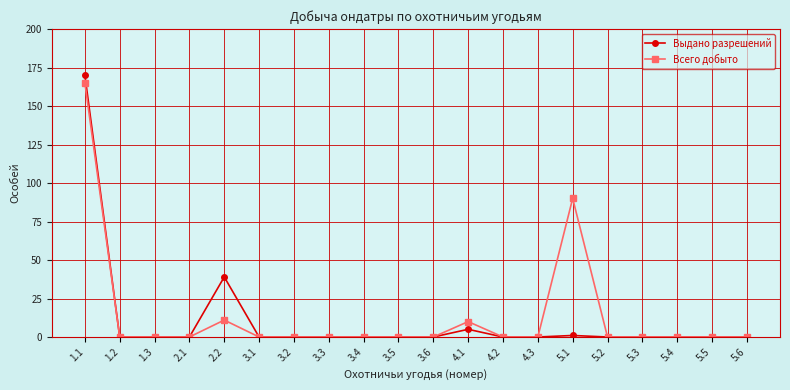

Read the Всего добыто value at 2.2.

11